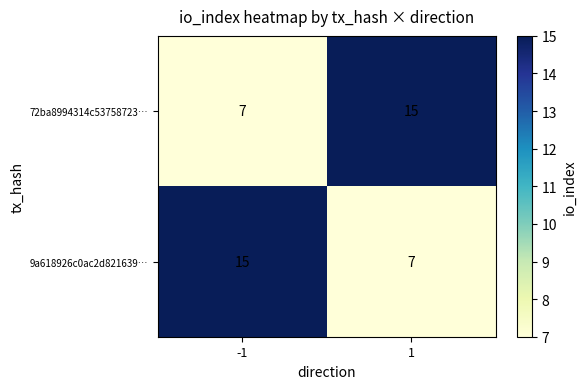

Rank the categories by 9a618926c0ac2d821639… value from lowest to highest.

1, -1